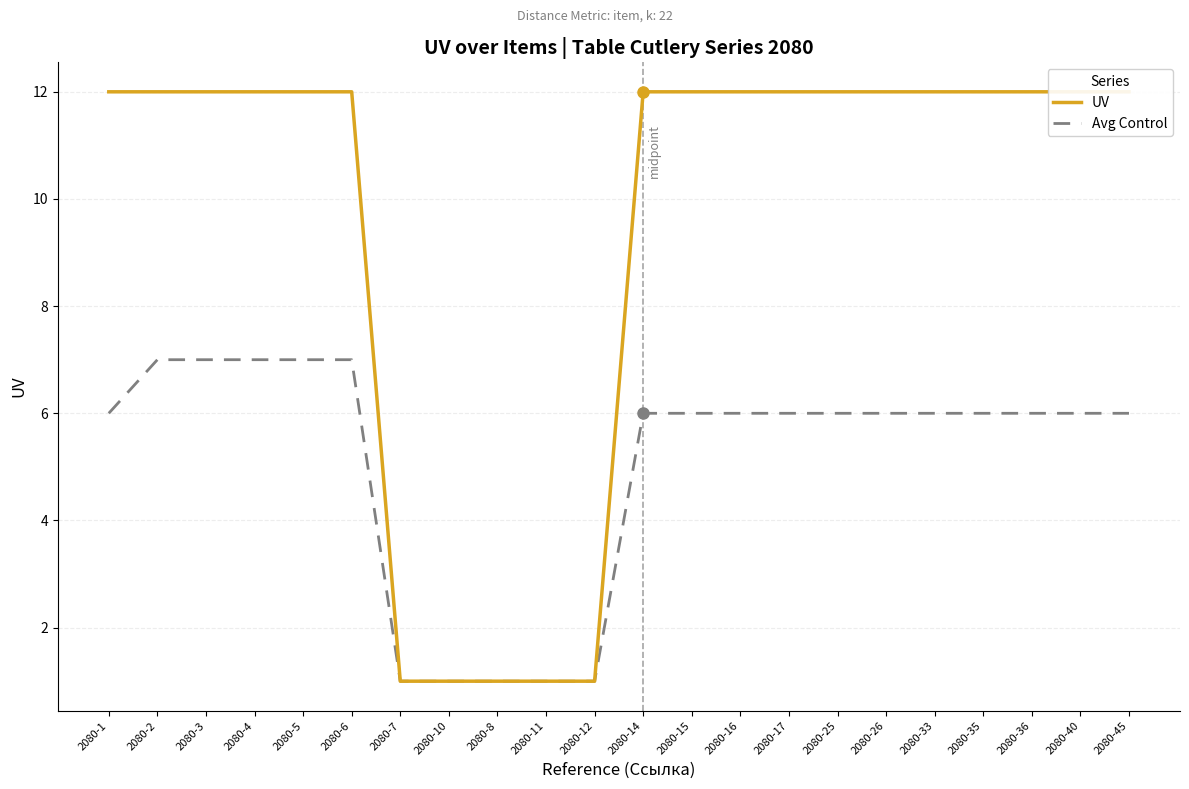

True or false: Avg Control has a value of 12 at 2080-3.

False